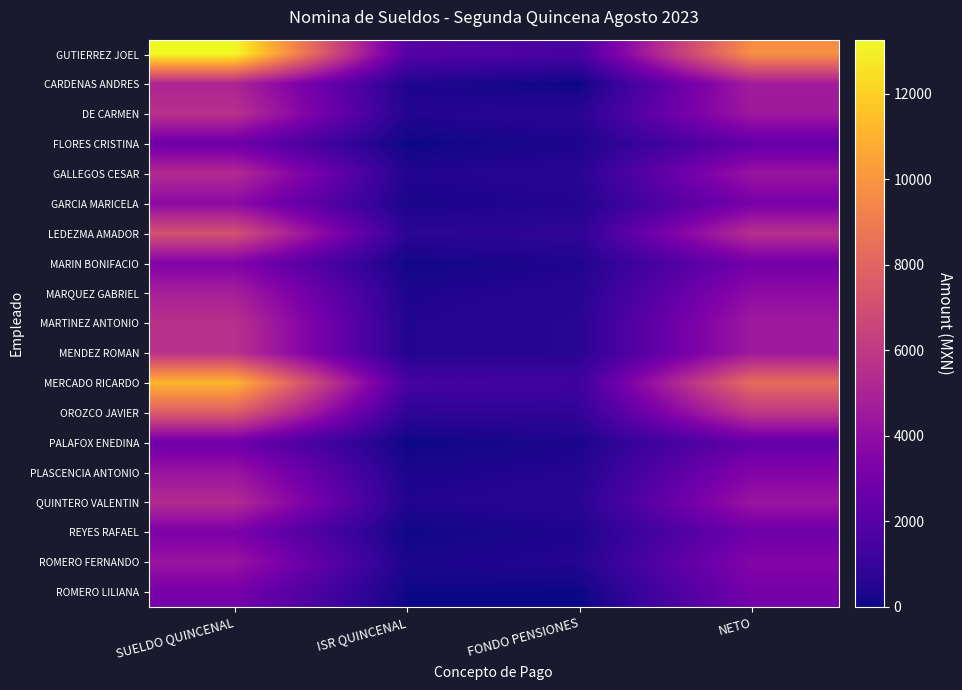

What is the difference between the highest and lowest values at NETO?

7299.0